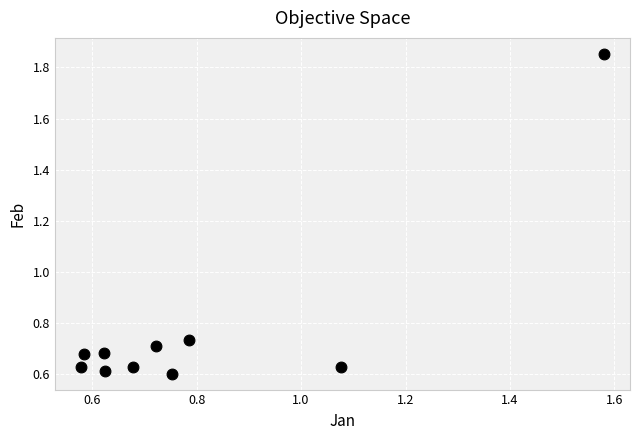

What is the average Y value?

0.8